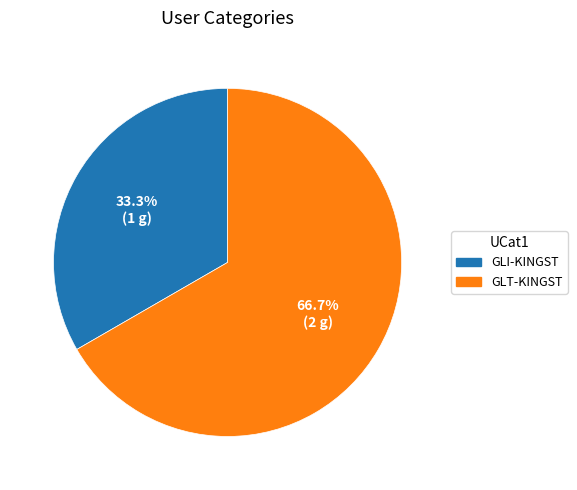

Which category has the smallest portion of the pie?

GLI-KINGST